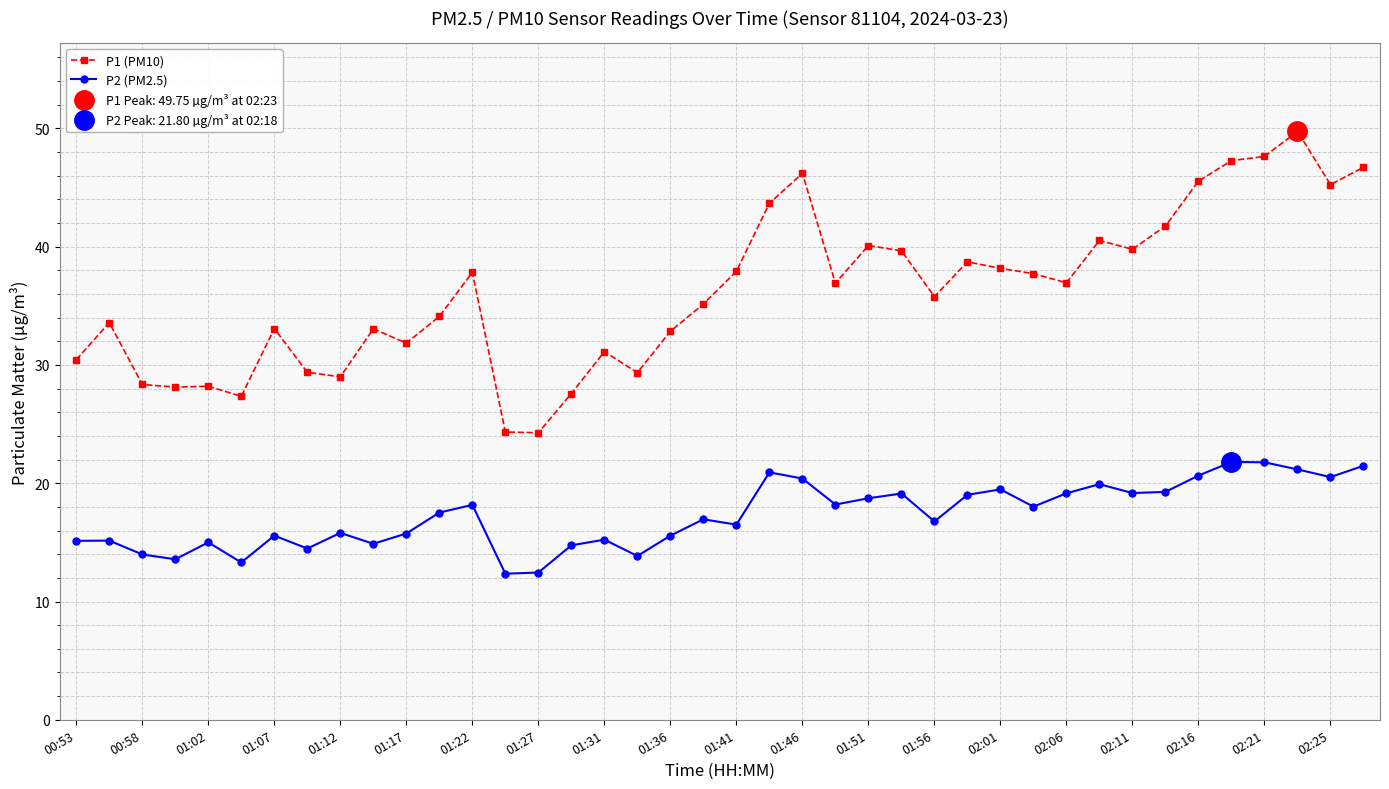

True or false: P2 (PM2.5) has more than 1 points higher than both neighbors.

True